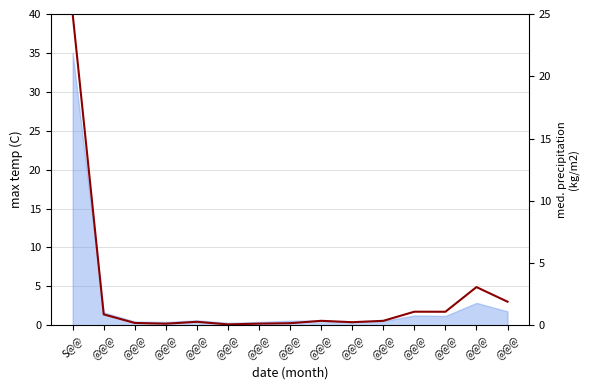

Reading left to right, what are all the values shown in this chart?

25.0	0.9	0.2	0.1	0.3	0.1	0.1	0.2	0.4	0.2	0.4	1.1	1.1	3.1	1.9